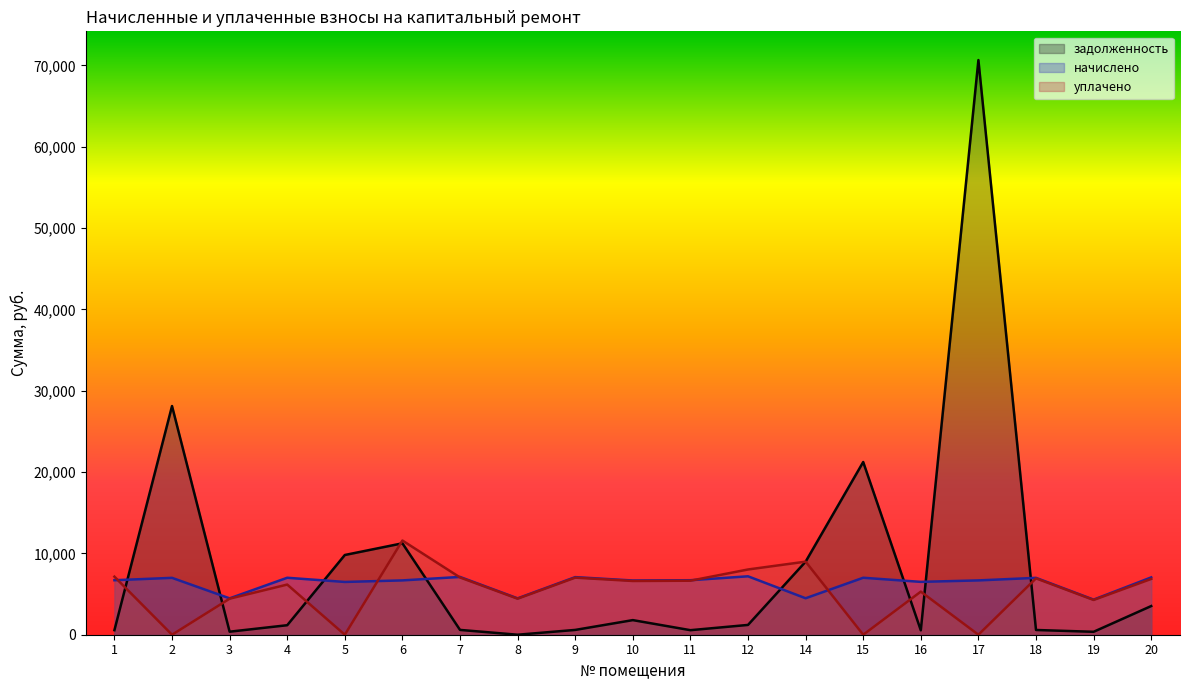

List the series in order of their peak value, lowest first.

начислено, уплачено, задолженность